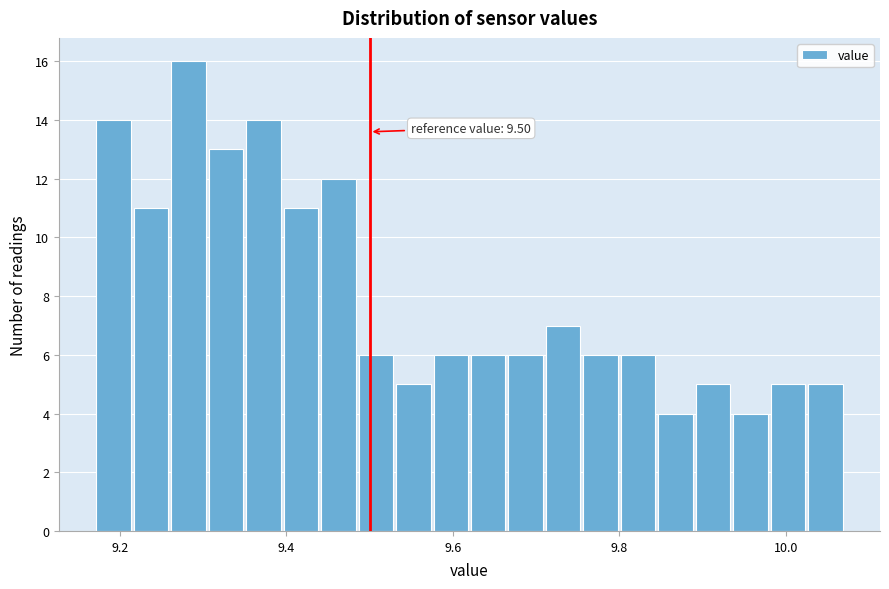

Around what value on the x-axis is the tallest bar? Give the approximate position of its centre, as read against the axis.

9.28